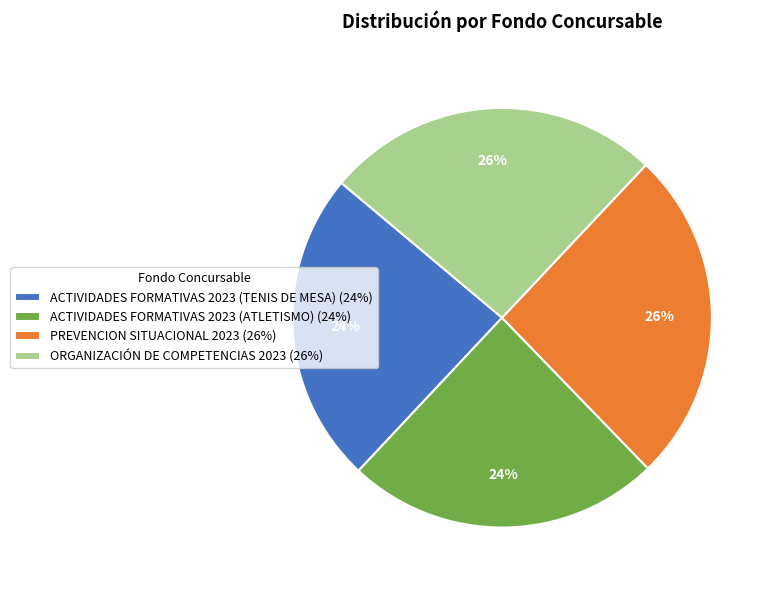

To the nearest percent, what portion does ORGANIZACIÓN DE COMPETENCIAS 2023 (26%) represent?

26%